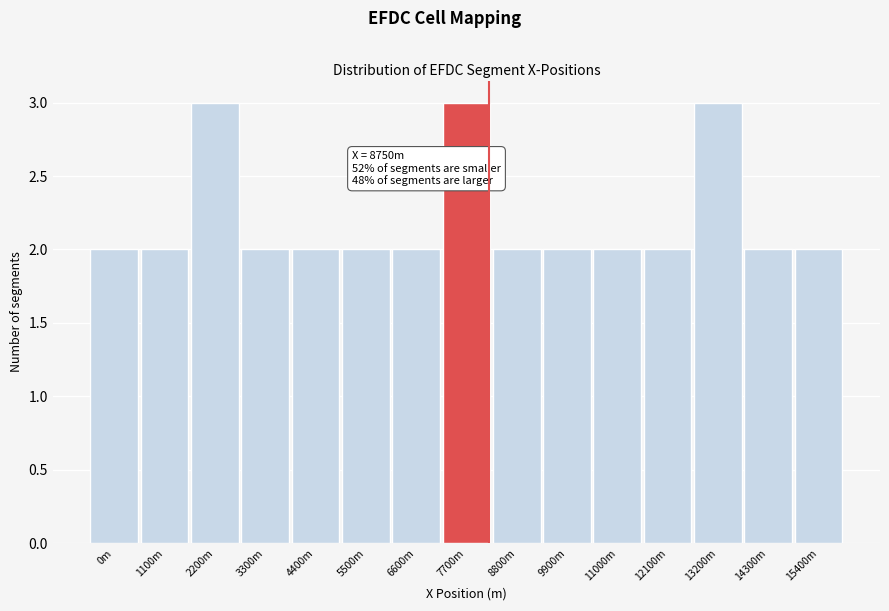

Reading left to right, what are all the values shown in this chart?

0m=2	1100m=2	2200m=3	3300m=2	4400m=2	5500m=2	6600m=2	7700m=3	8800m=2	9900m=2	11000m=2	12100m=2	13200m=3	14300m=2	15400m=2